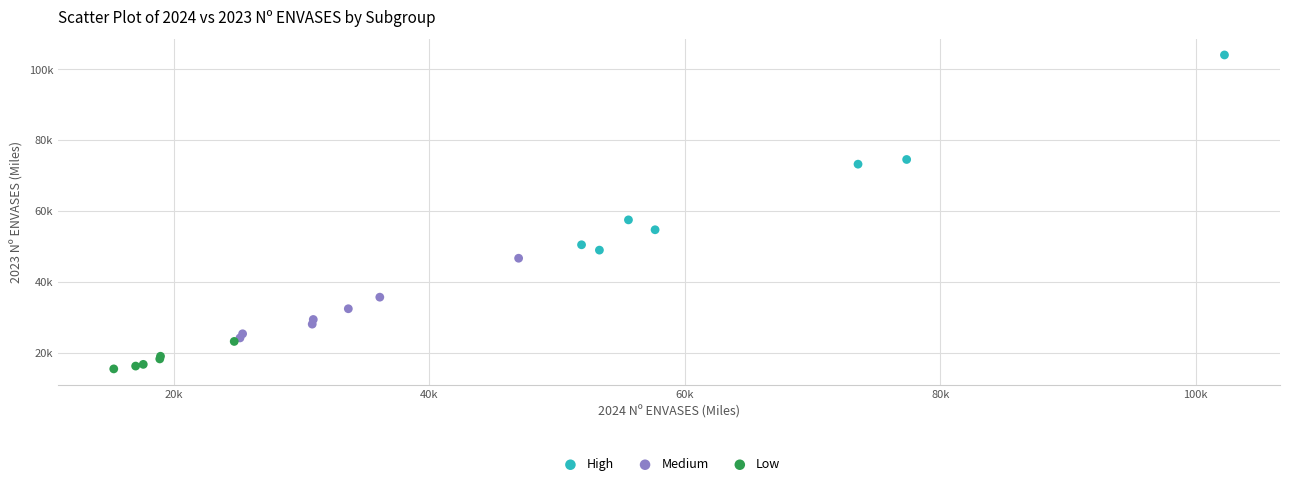

Which series has the largest Y range (max minus min)?

High